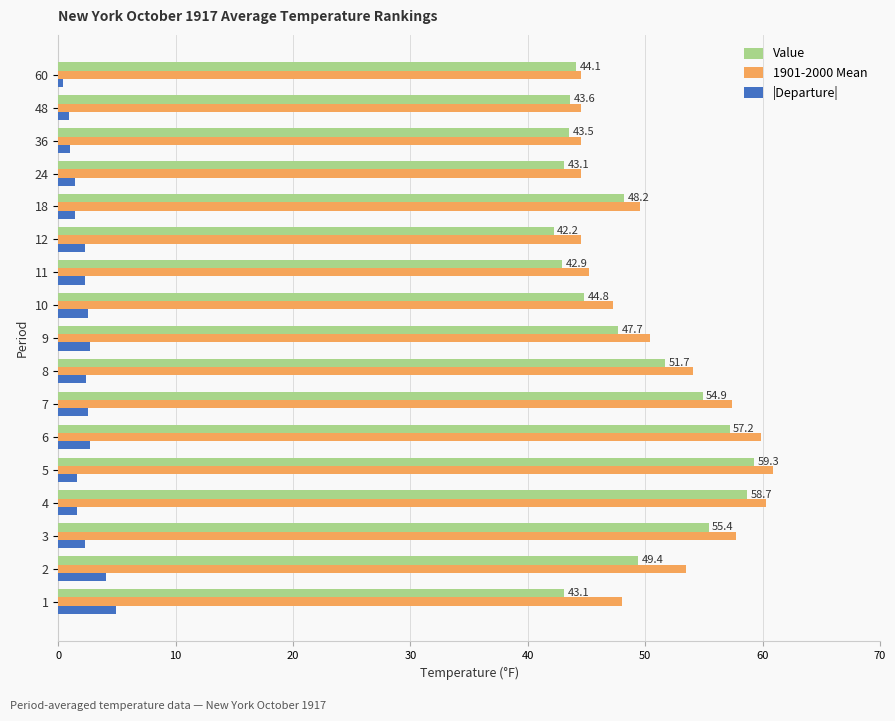

What is the difference between the highest and lowest values at 4?

58.7